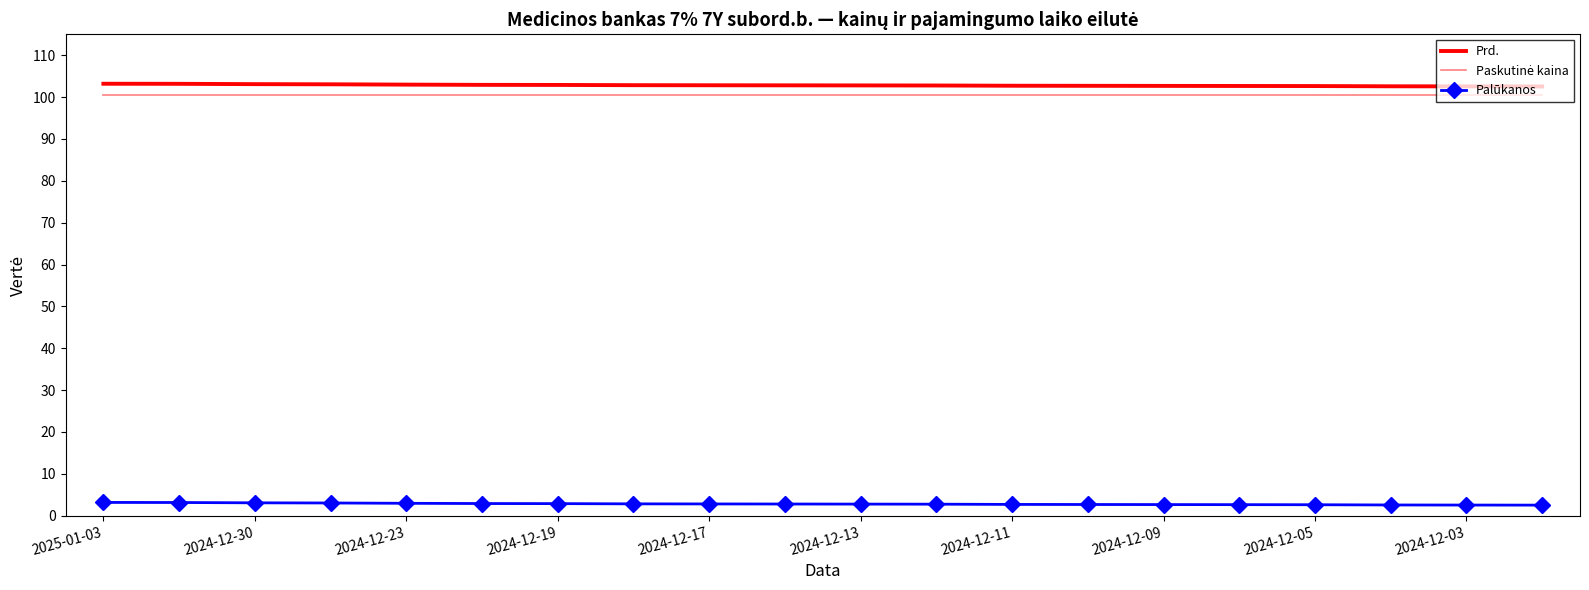

What is the highest value of the Prd. series?

103.2